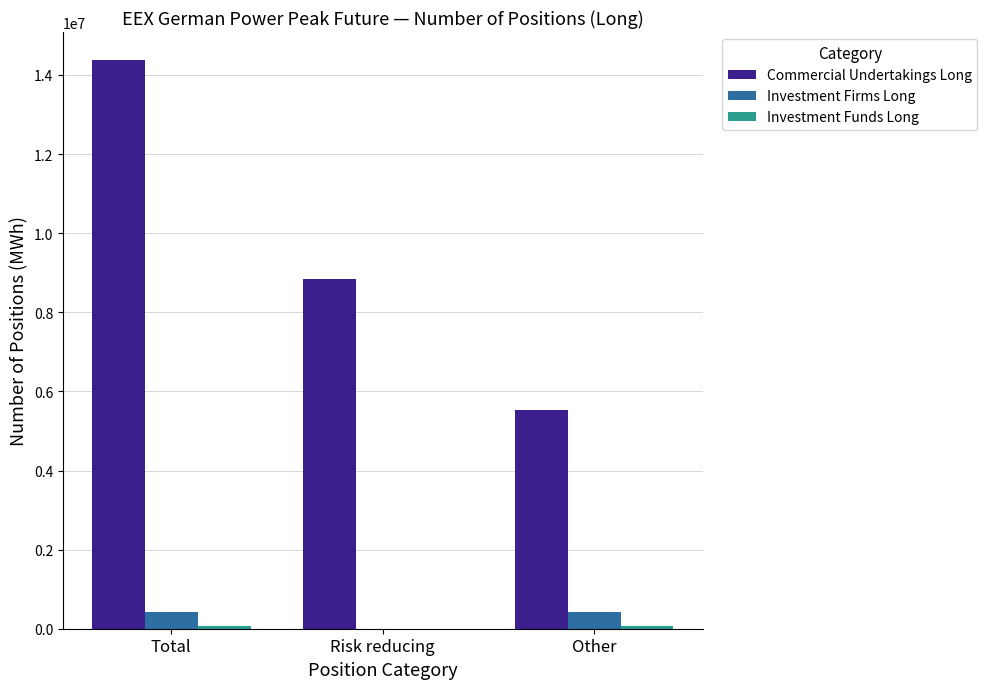

What is the sum of all Investment Firms Long values?

868992